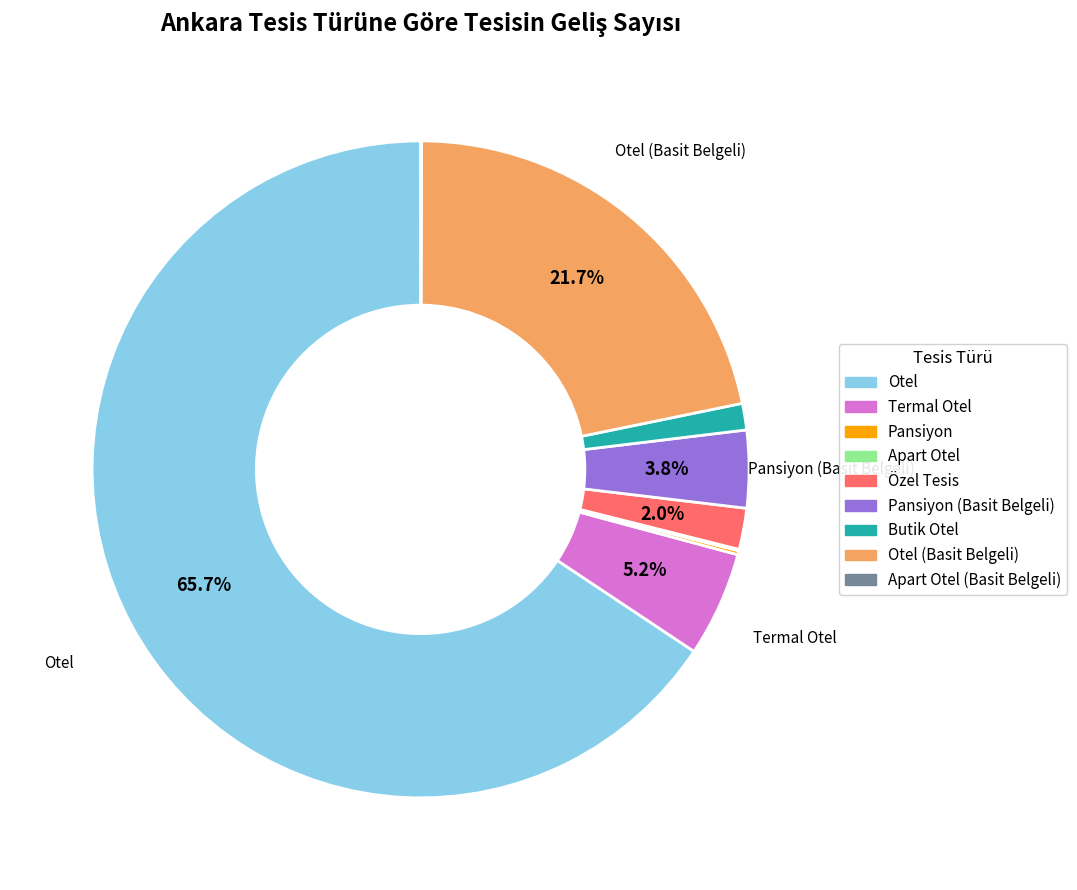

Is there any slice that represents more than half of the pie?

Yes